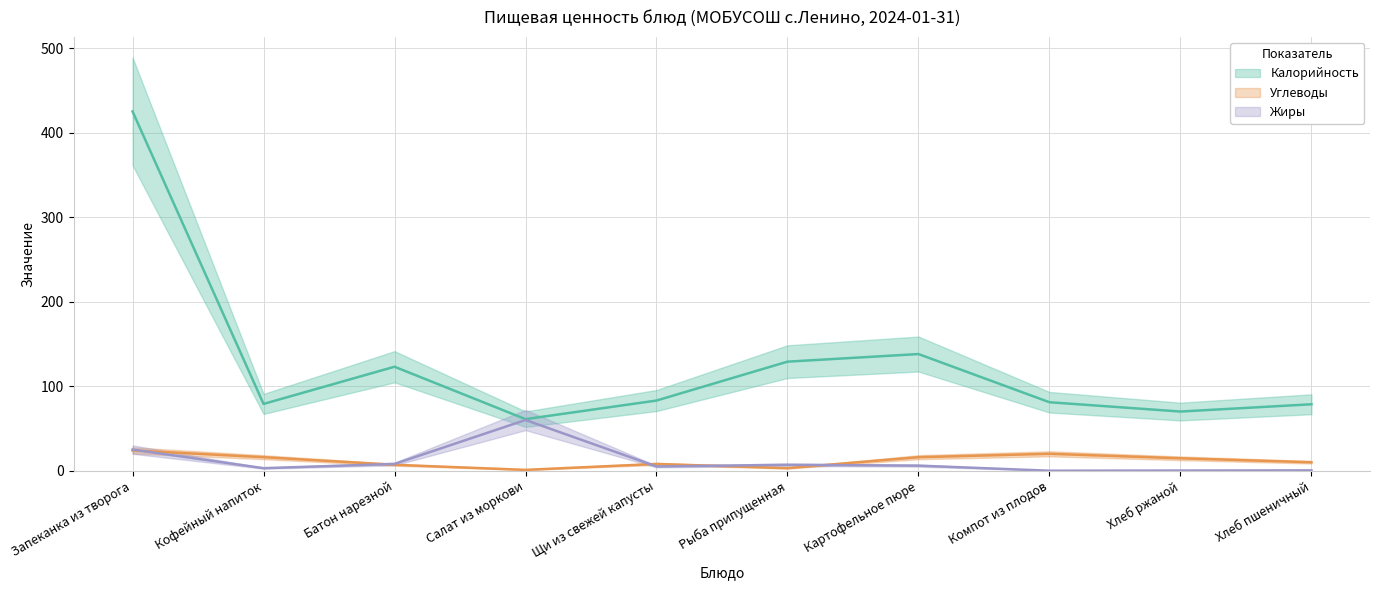

What is the difference between the maximum and minimum values in the Жиры series?

60.0